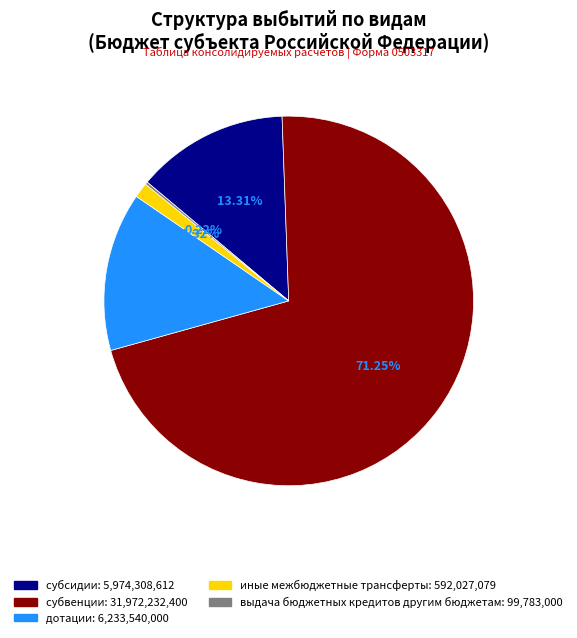

To the nearest percent, what is the difference between the largest and smallest slice percentages?

71%